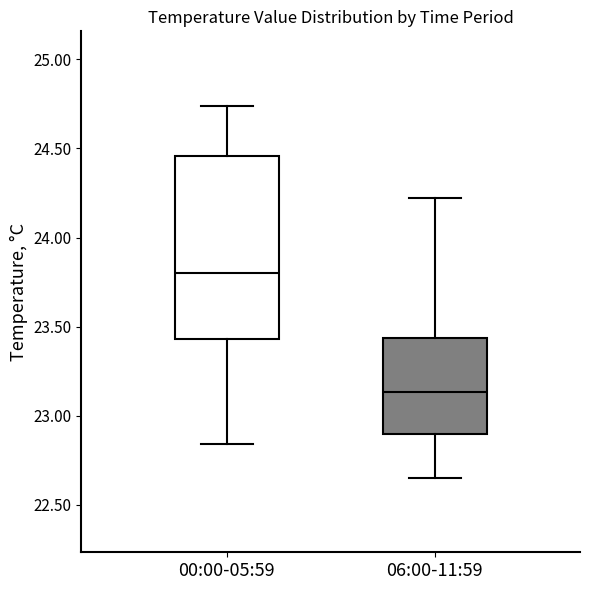

Which box is the tallest, from its lower edge to its upper edge?

00:00-05:59